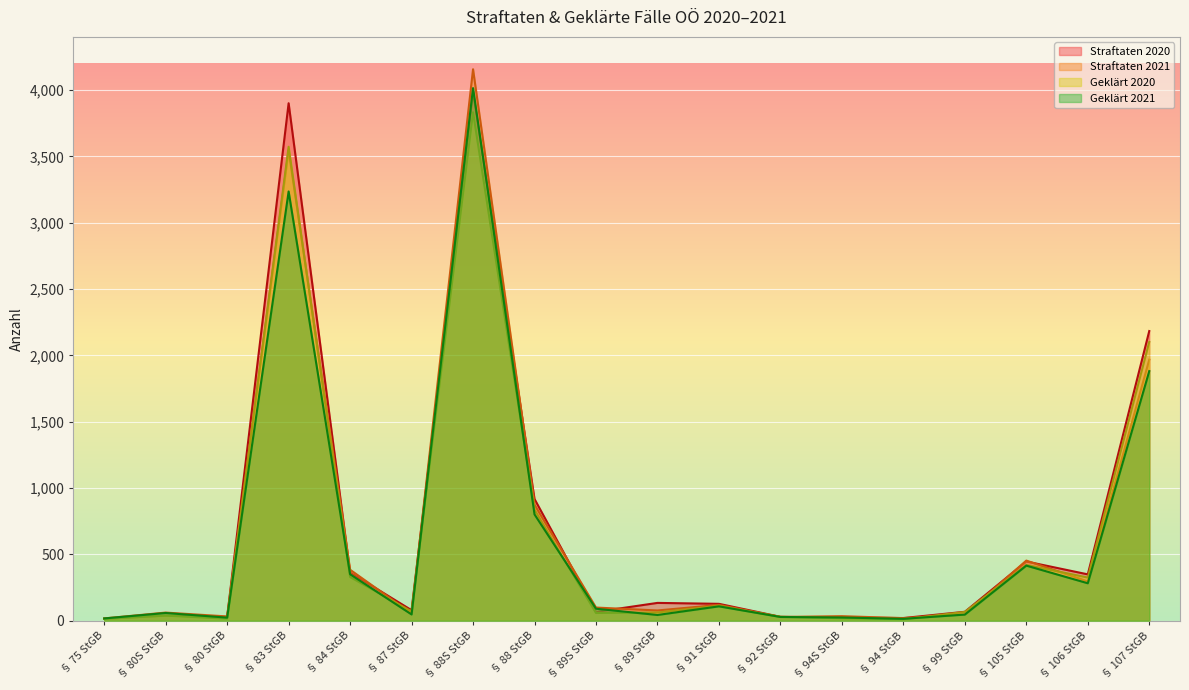

How many interior local valleys does the Straftaten 2021 series have?

6